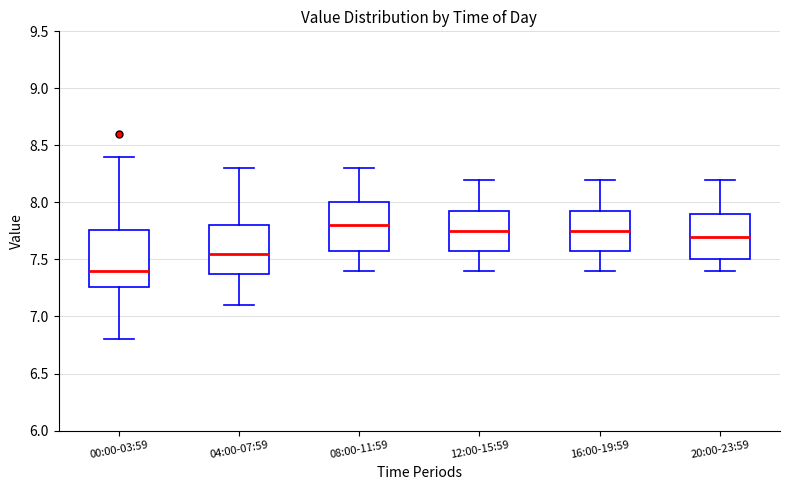

Where is the lower edge of the box for 16:00-19:59 on the y-axis? The values are not printed on the chart, so give them approximately, as read against the axis.

7.60